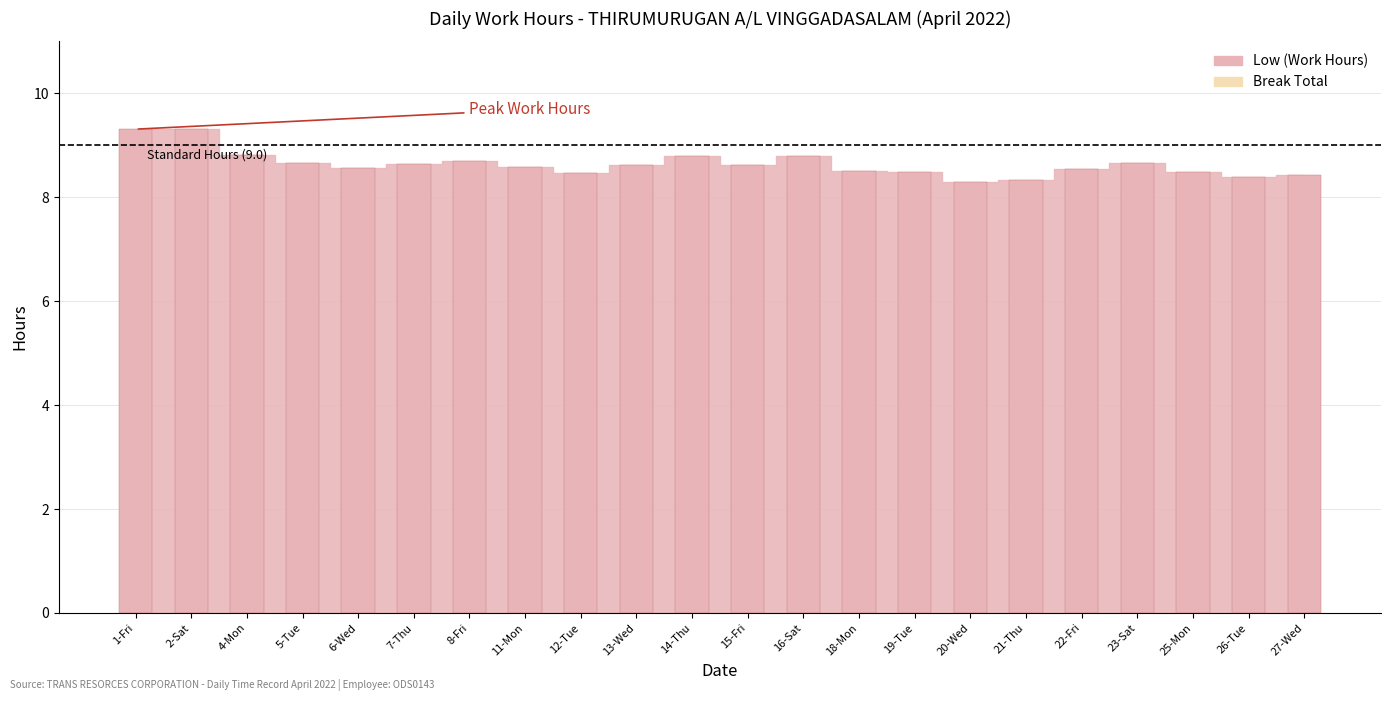

True or false: the data shows 15.6 at 4-Mon.

False